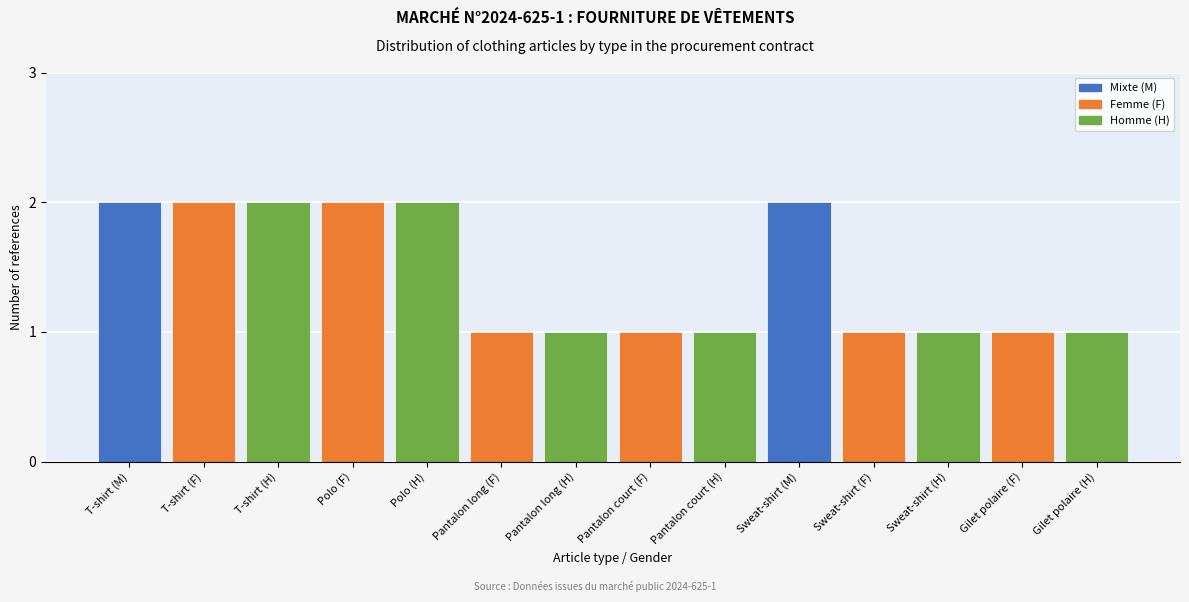

Reading right to left, list all the values displayed in this chart.

1	1	1	1	2	1	1	1	1	2	2	2	2	2